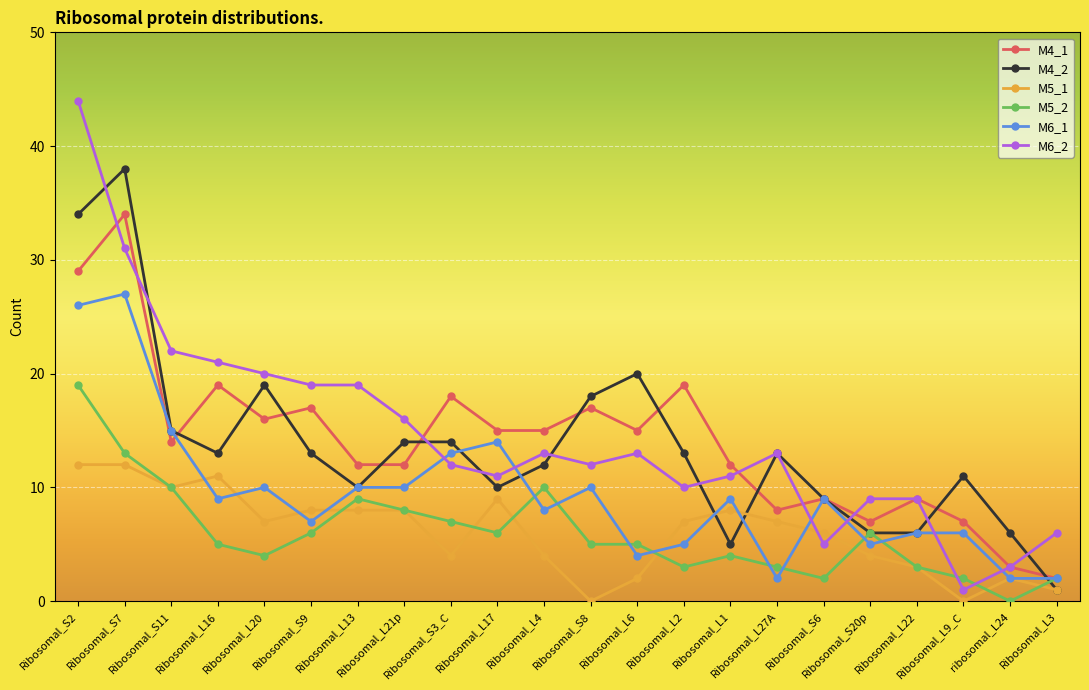

What is the sum of the M4_2 values at Ribosomal_L9_C and Ribosomal_S2?

45